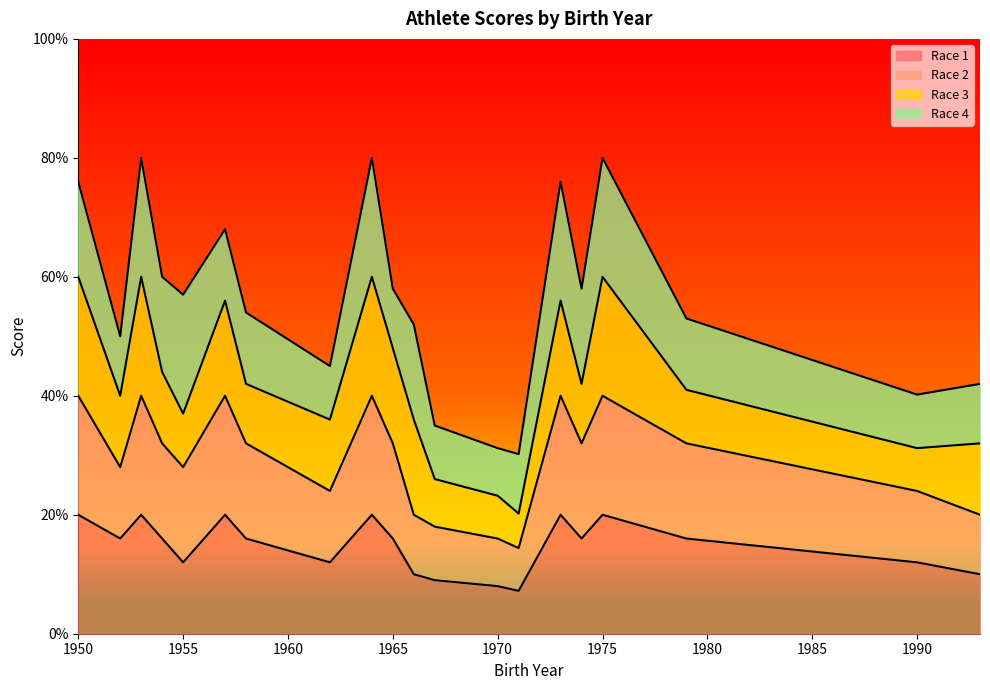

What are all the series names shown in the legend?

Race 1, Race 2, Race 3, Race 4